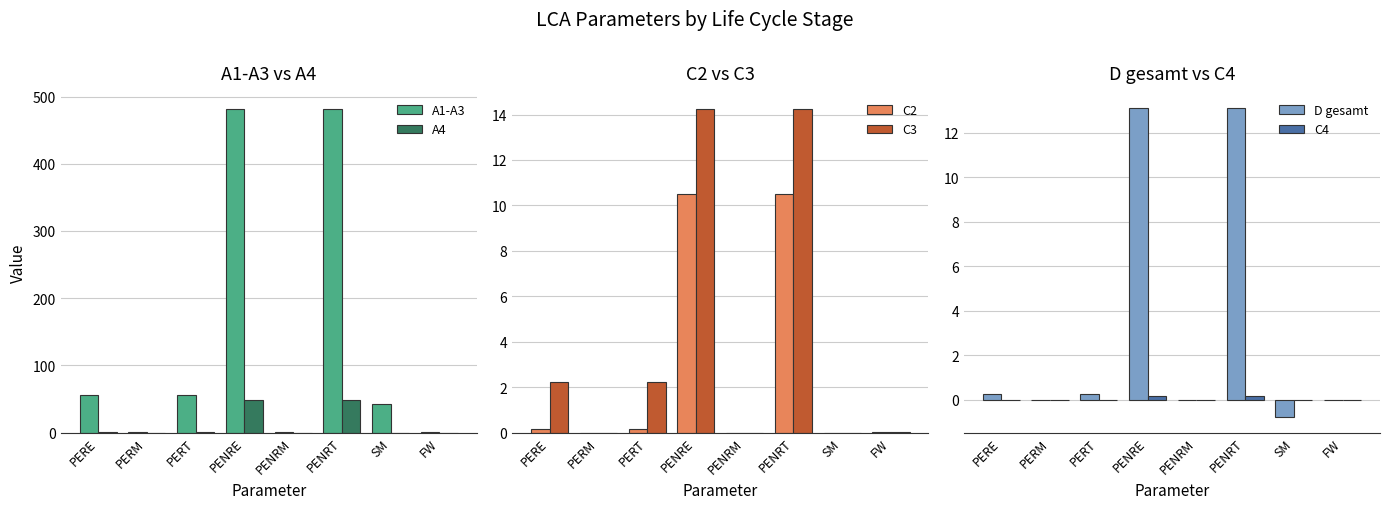

Rank the series at PENRT from highest to lowest value.

A1-A3, A4, C3, D gesamt, C2, C4